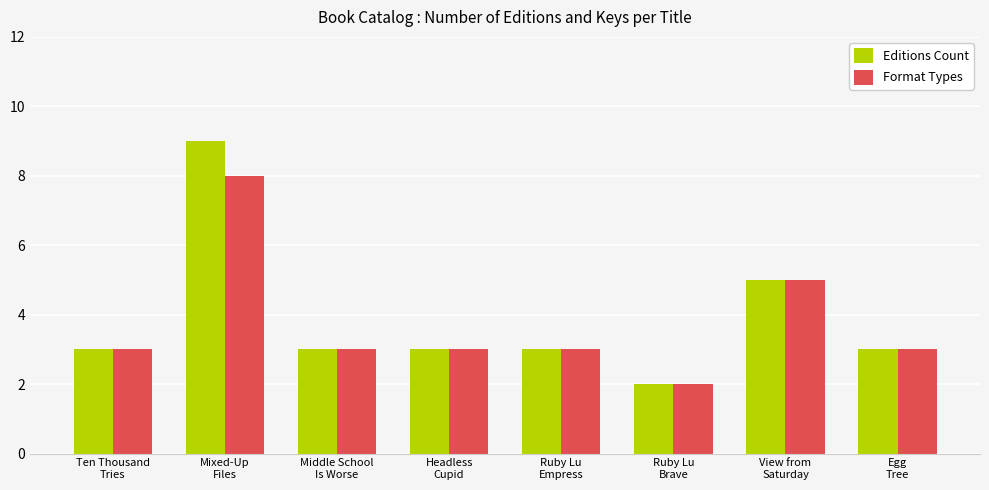

List the series in order of their peak value, highest first.

Editions Count, Format Types